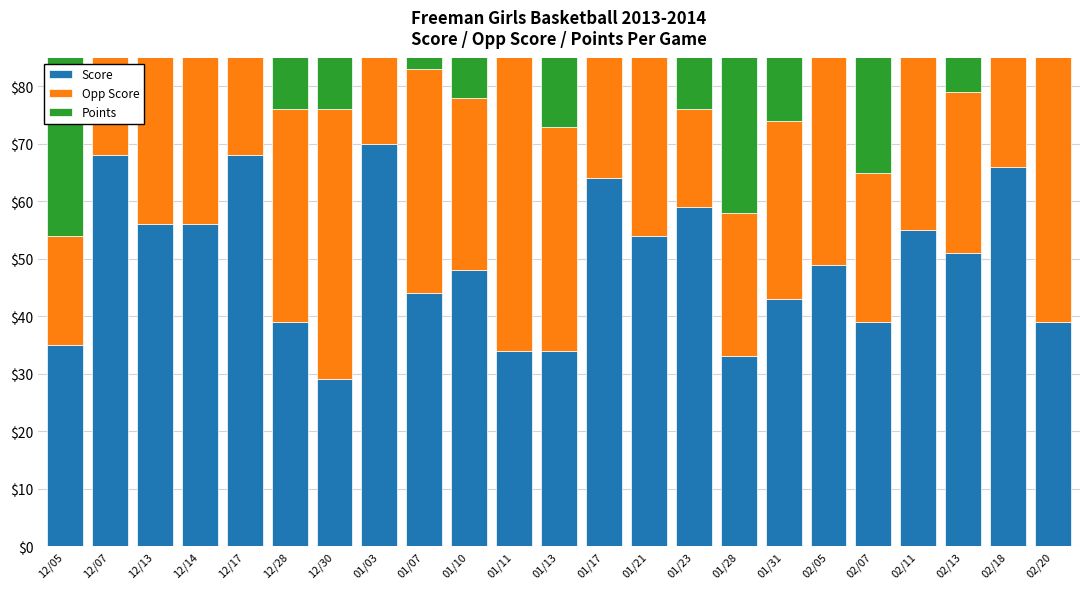

Which label corresponds to the largest value in the chart?

01/03